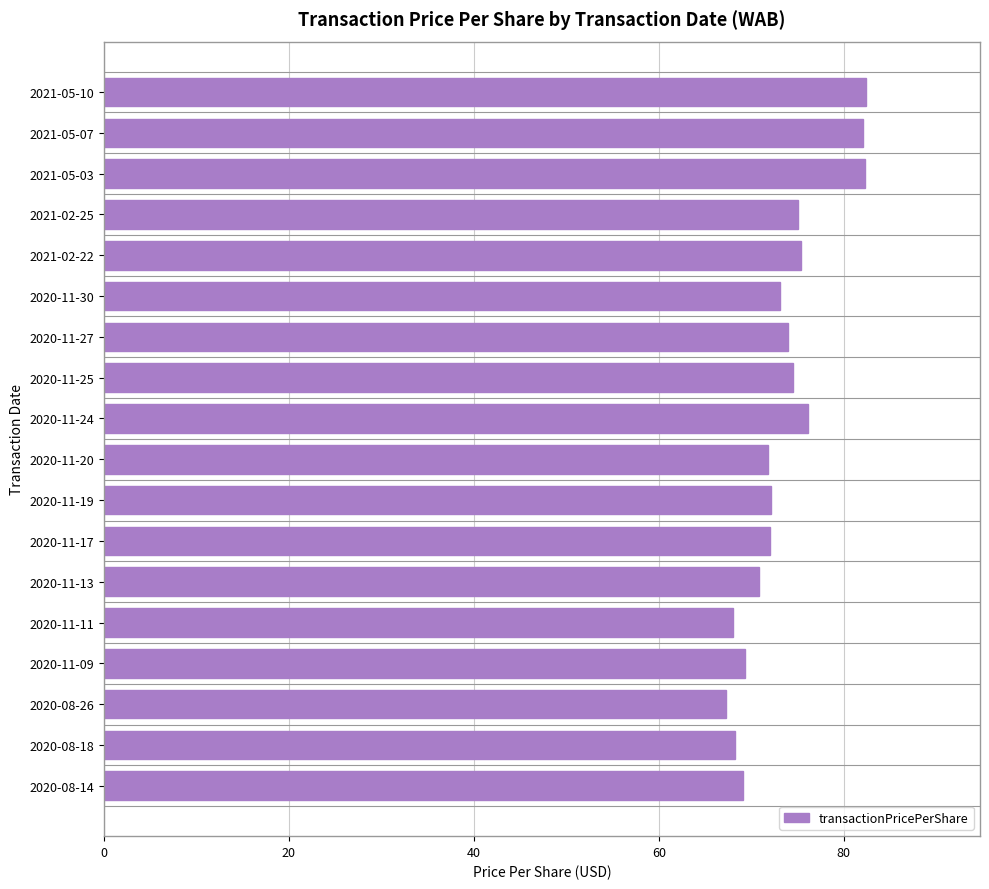

What is the average value?

73.5